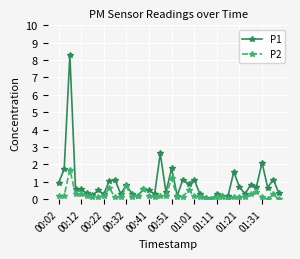

Which series has the largest total across all categories?

P1